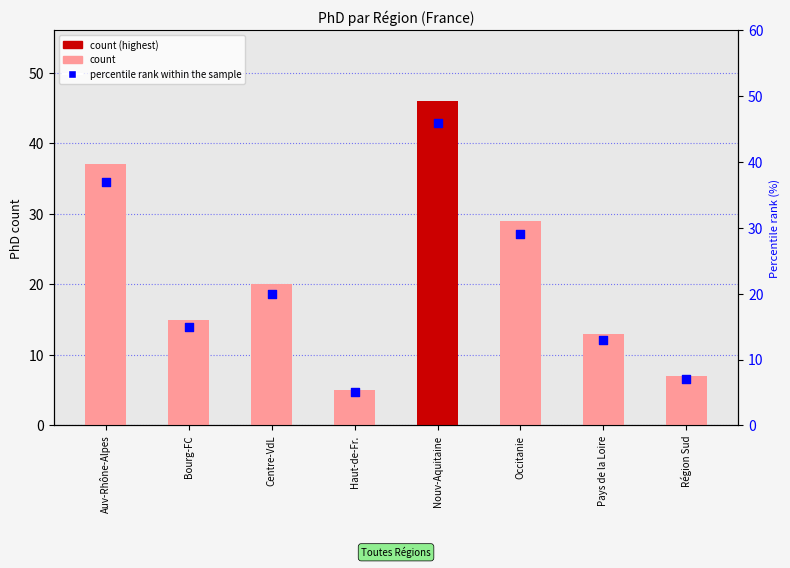

Is the value of percentile rank within the sample at Bourg-FC greater than the value of PhD count at Occitanie?

No